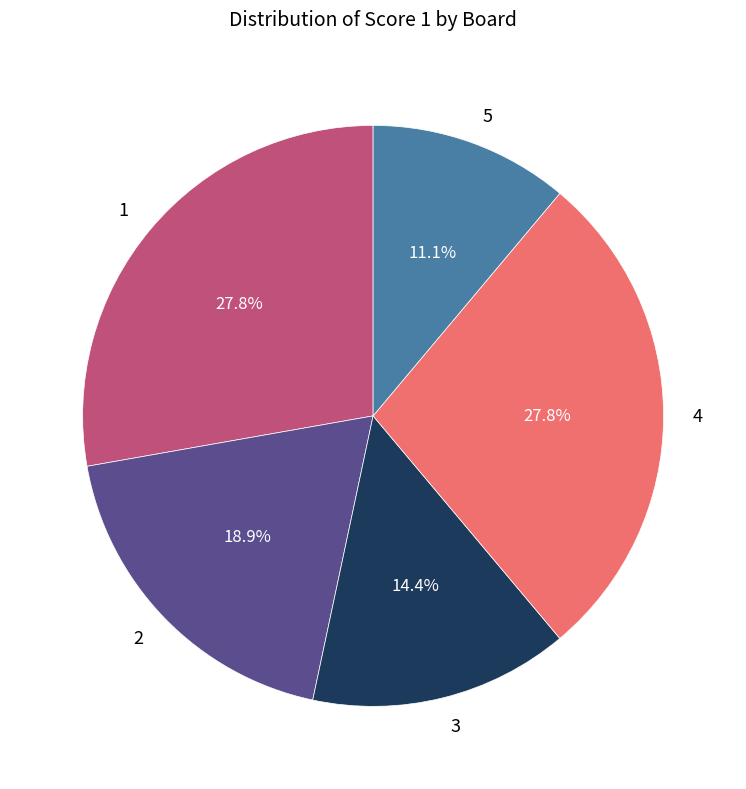

Is 5 the majority of the pie?

No